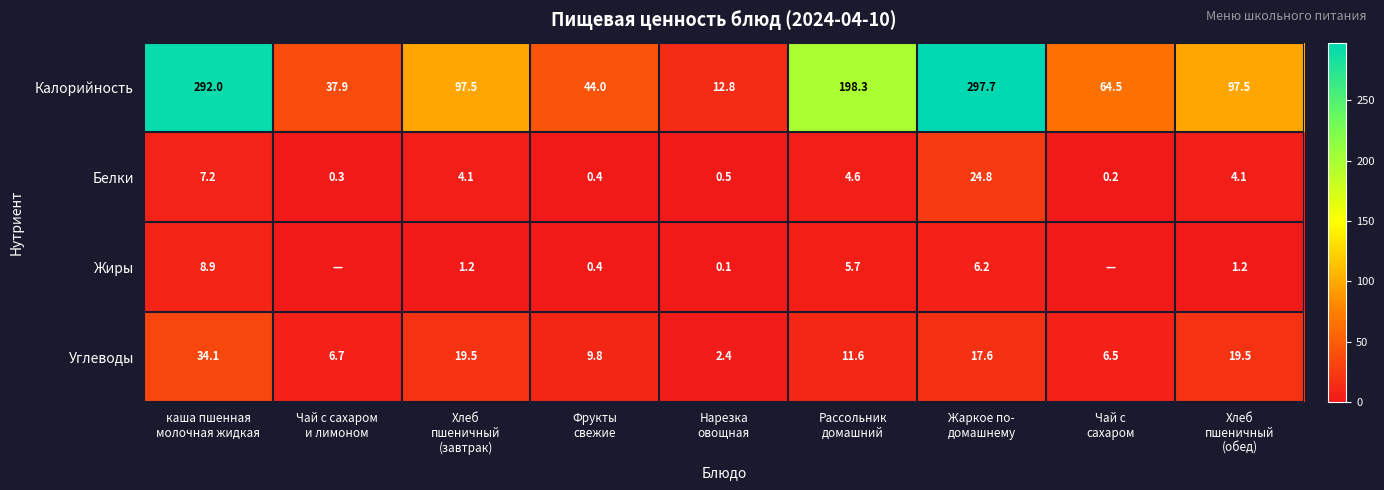

What is the minimum value for Калорийность?

12.8